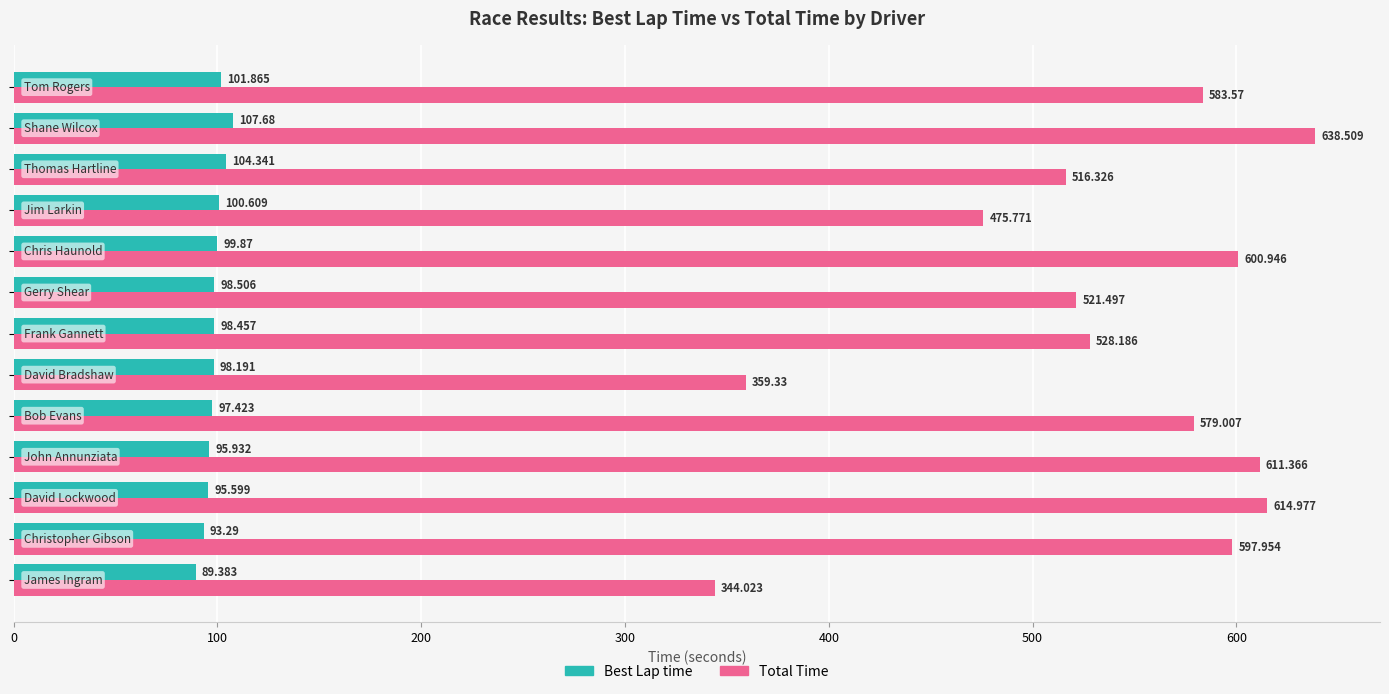

Which series has the largest total across all categories?

Total Time